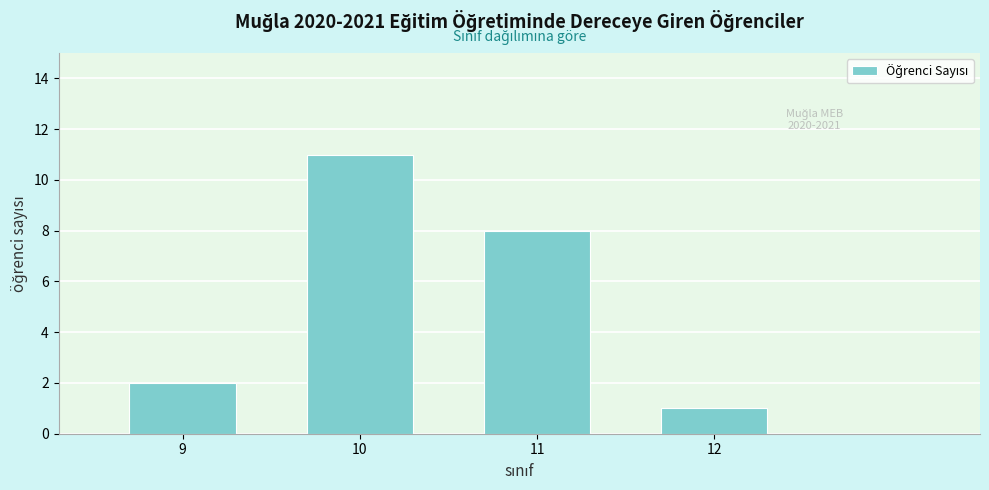

Reading right to left, transcribe all the data shown in this chart.

12=1	11=8	10=11	9=2